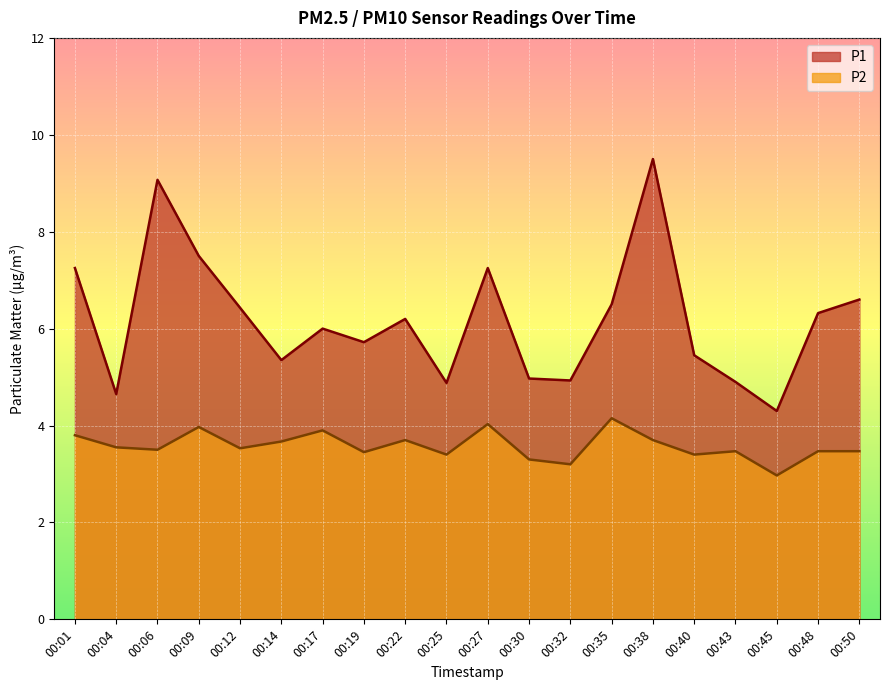

List the labels in order of P2 value, largest first.

00:35, 00:27, 00:09, 00:17, 00:01, 00:22, 00:38, 00:14, 00:04, 00:12, 00:06, 00:43, 00:48, 00:50, 00:19, 00:25, 00:40, 00:30, 00:32, 00:45